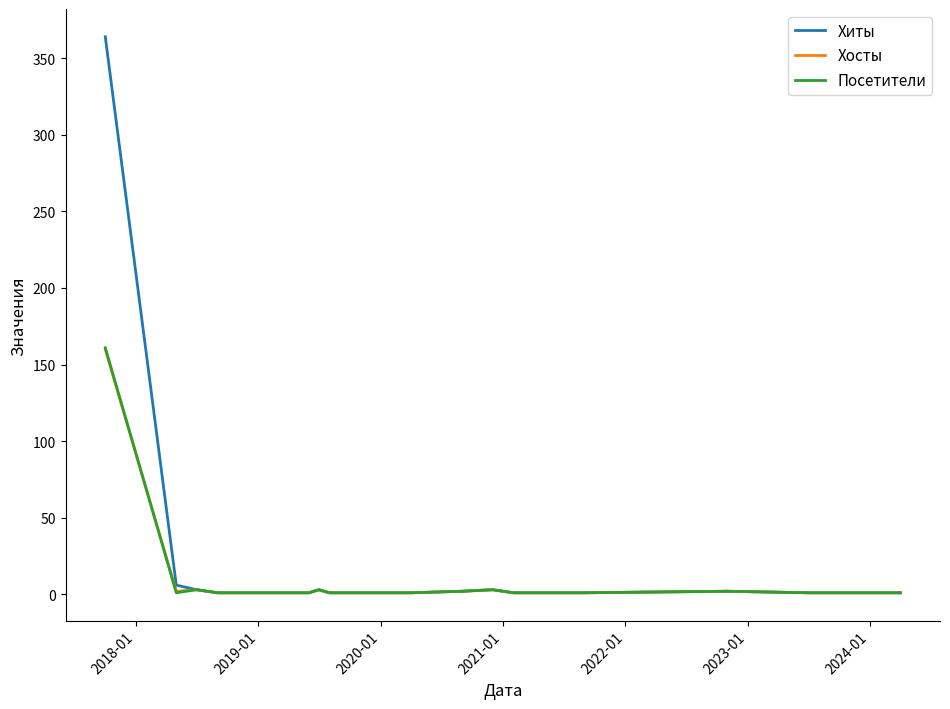

What is the maximum value for Хосты?

160